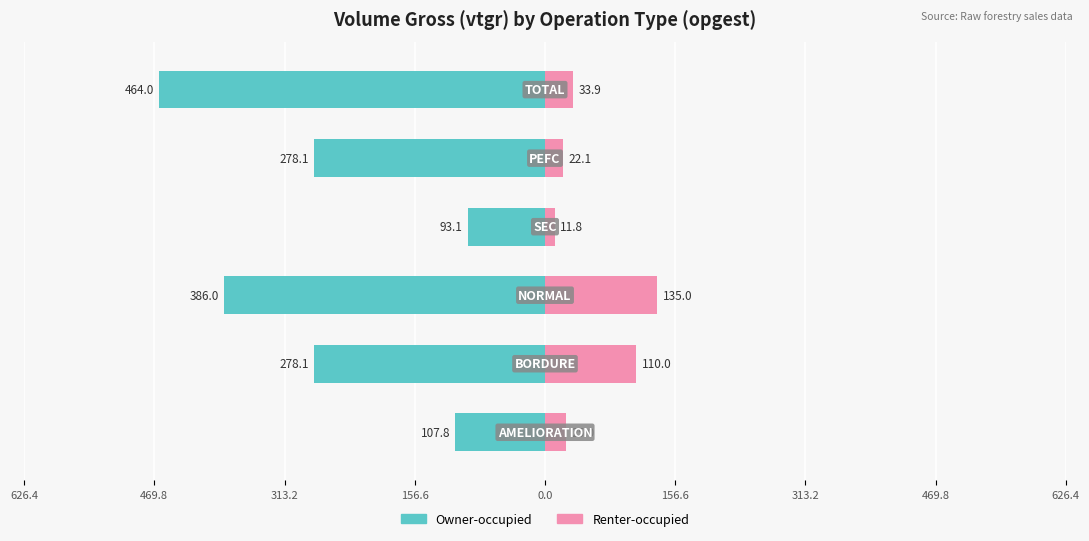

Between 626.4 and 156.6, which is larger?

626.4